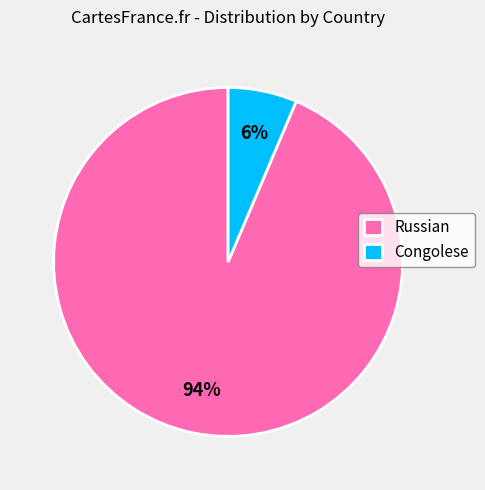

How many segments does this pie chart have?

2